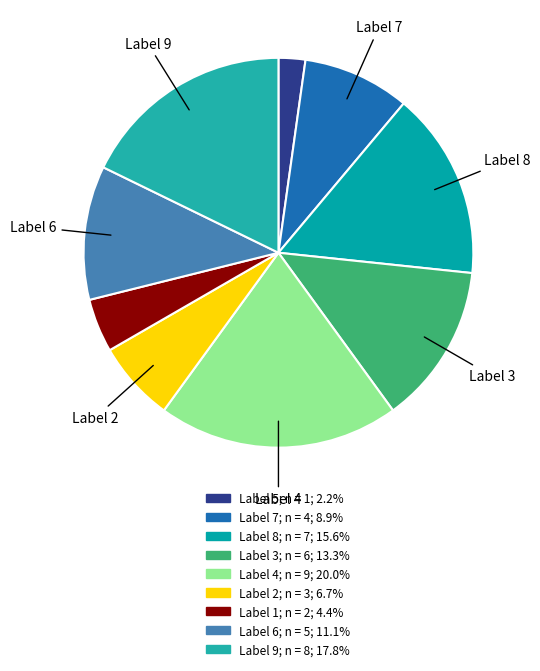

How many slices are in this pie chart?

9